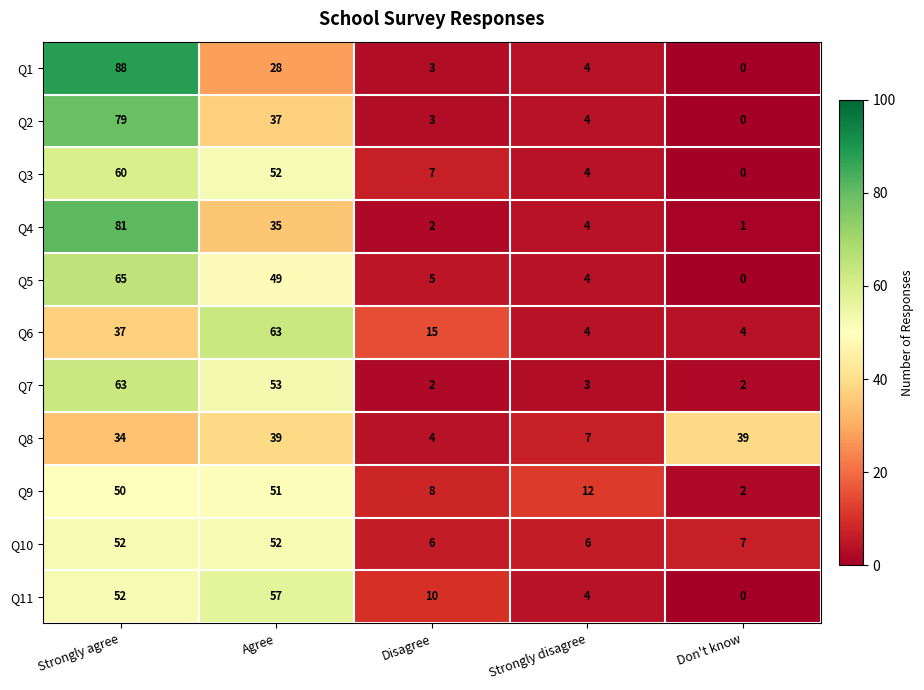

How many data points in Q8 are less than 34?

2